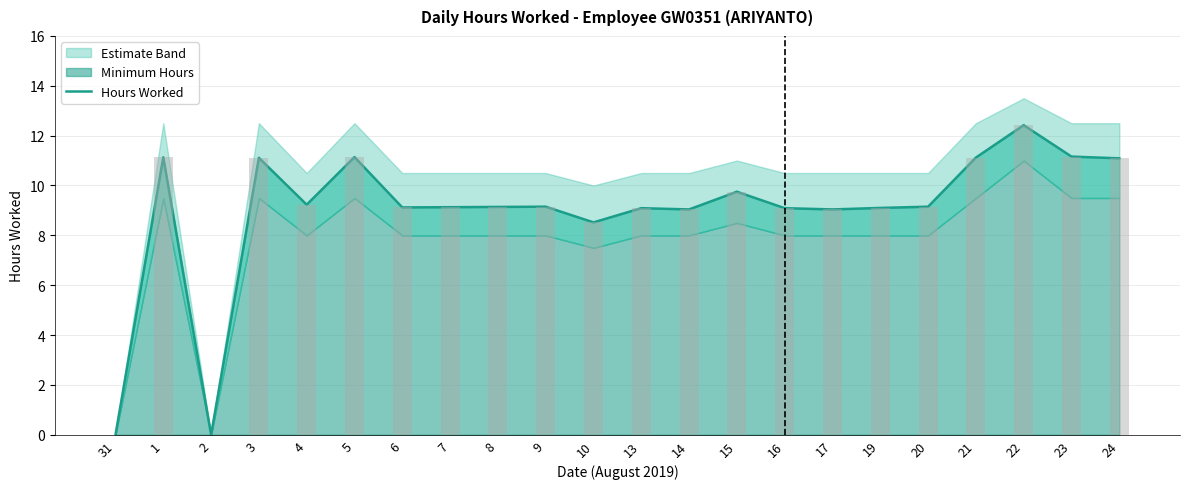

Are the bars horizontal?

No